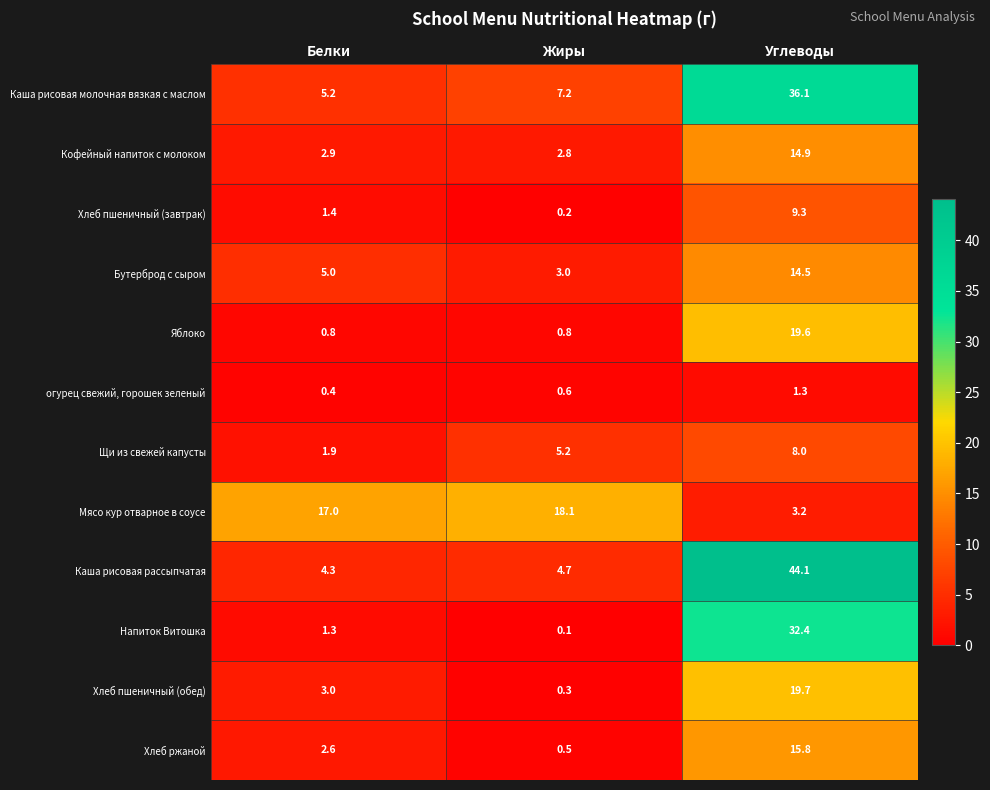

The Хлеб ржаной series shows 2.6 at Белки. True or false?

True